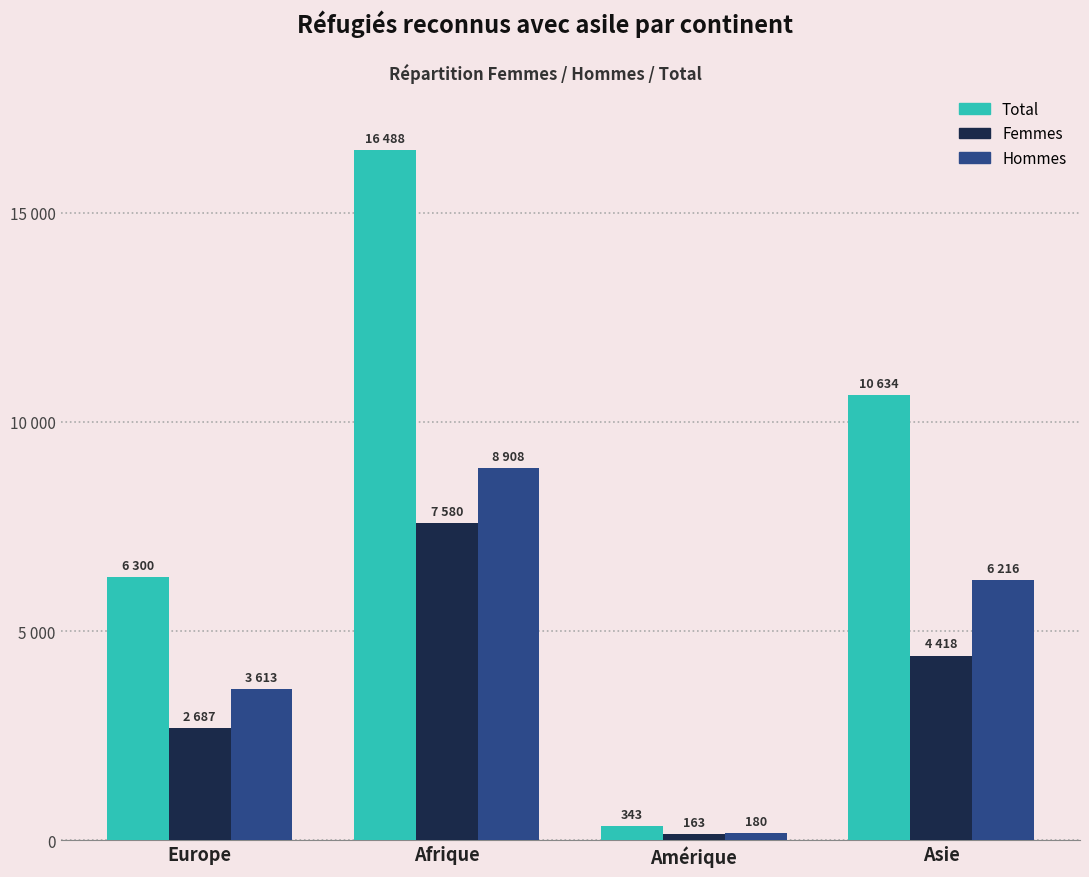

Are the bars horizontal?

No